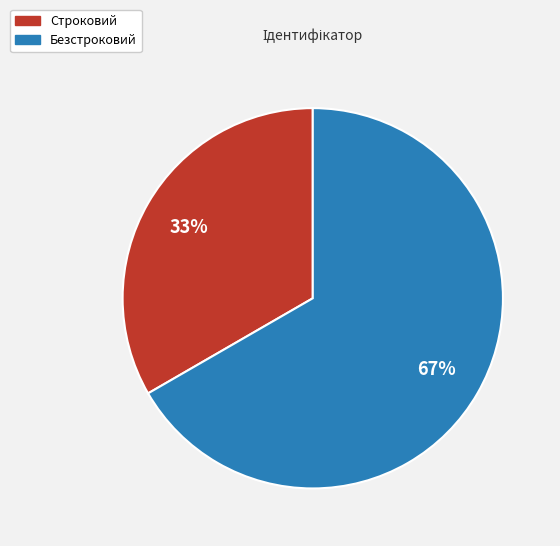

Is the sum of Строковий and Безстроковий greater than half?

Yes